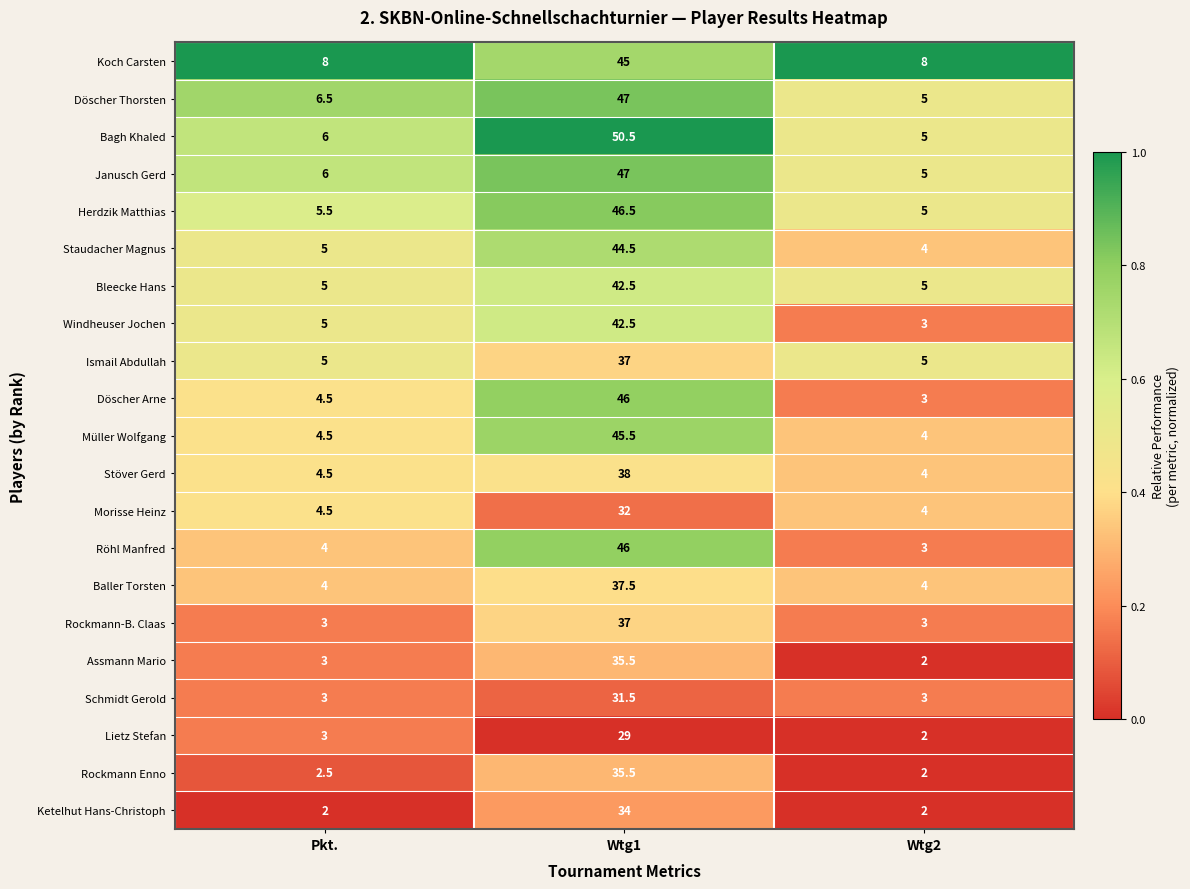

Between Pkt. and Wtg1, which series saw the biggest shift?

Bagh Khaled